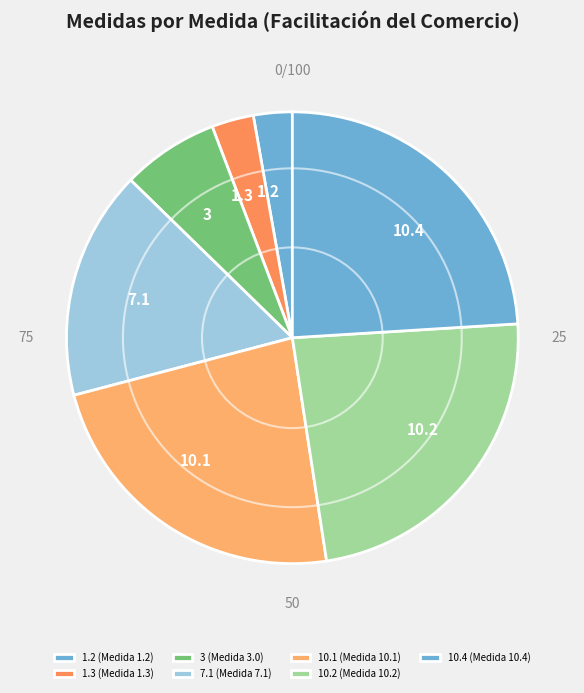

True or false: 10.1 accounts for 23% of the total.

True